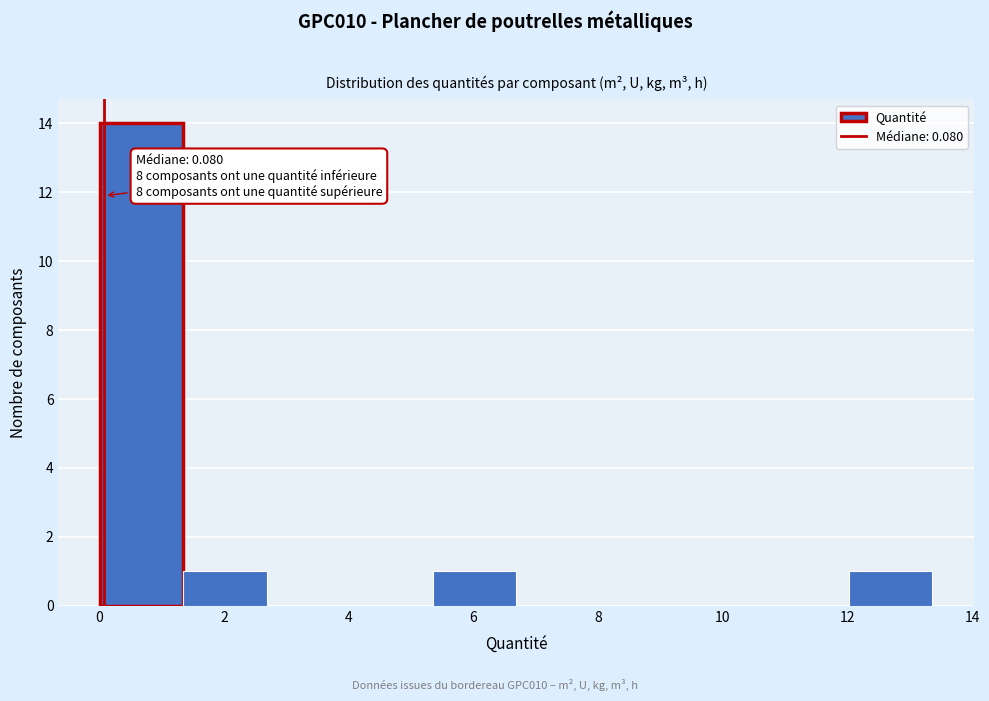

Over which range of the x-axis is the bar tallest?

0.0 to 1.4